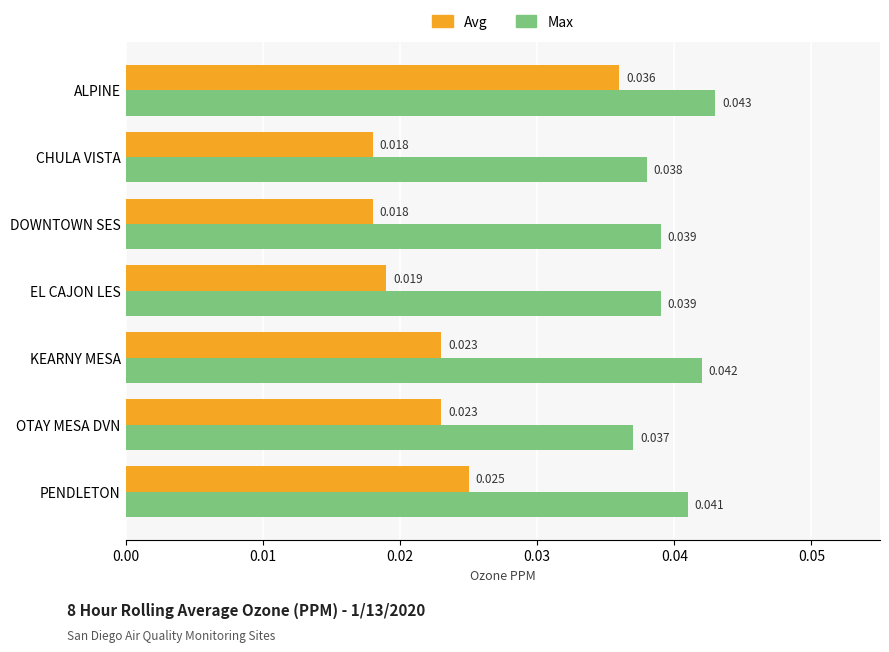

List the series in order of their peak value, lowest first.

Avg, Max